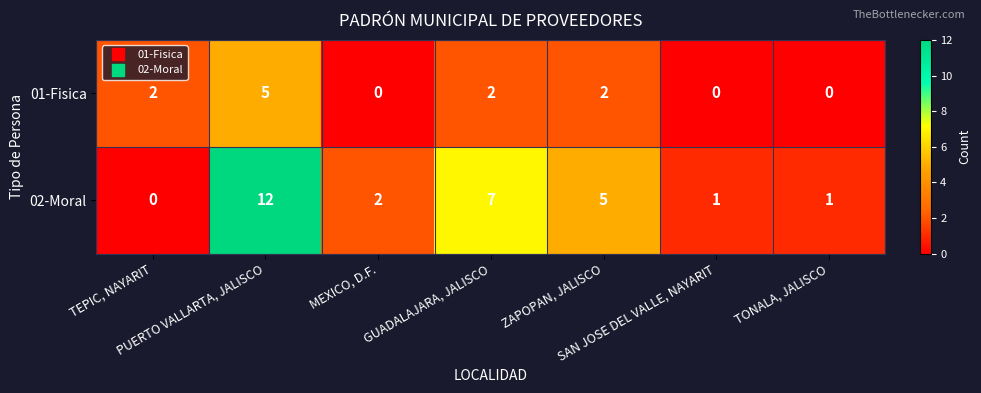

Rank the series by their maximum value, from lowest to highest.

01-Fisica, 02-Moral